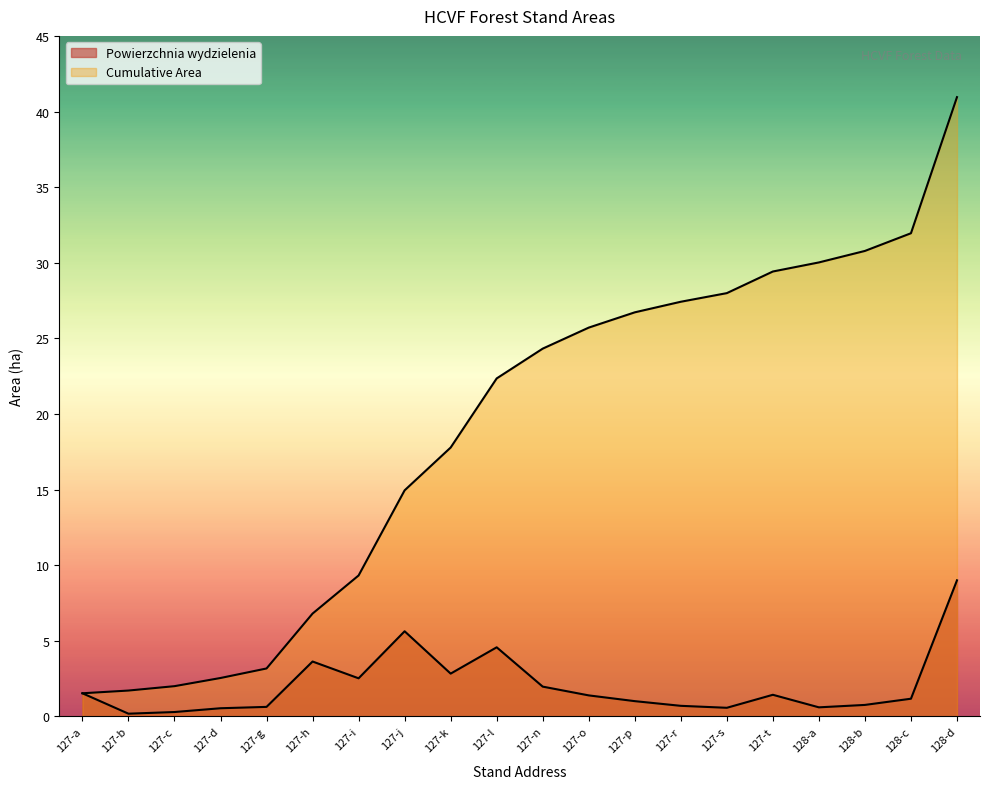

True or false: Cumulative Area has a value of 1.0 at 127-a.

False